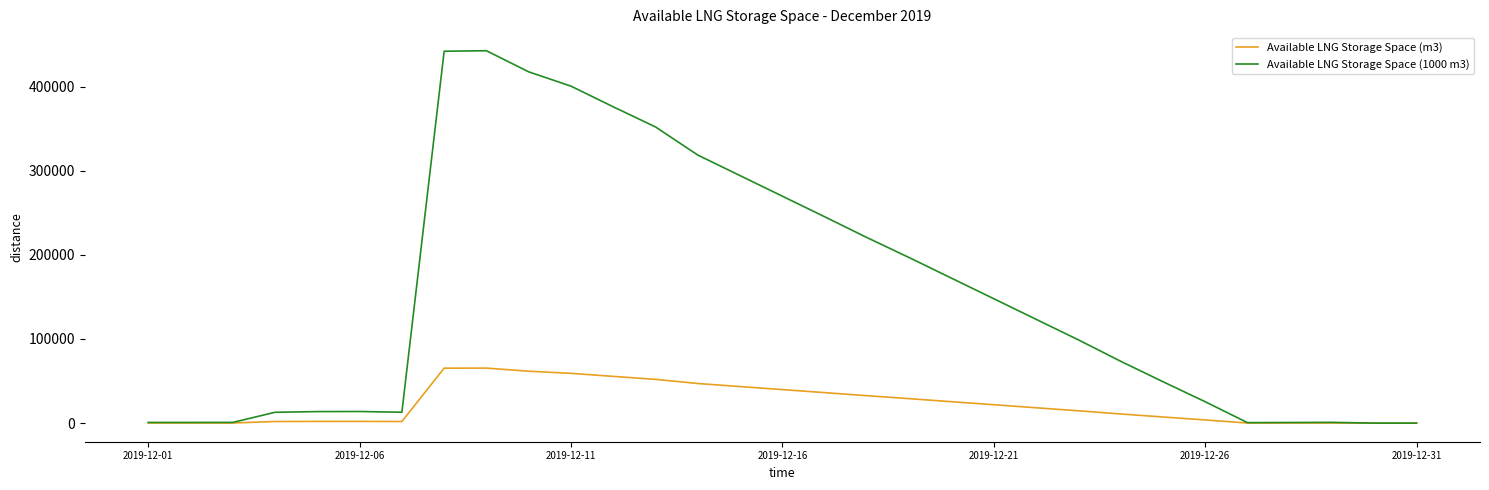

Which series has the largest total across all categories?

Available LNG Storage Space (1000 m3)